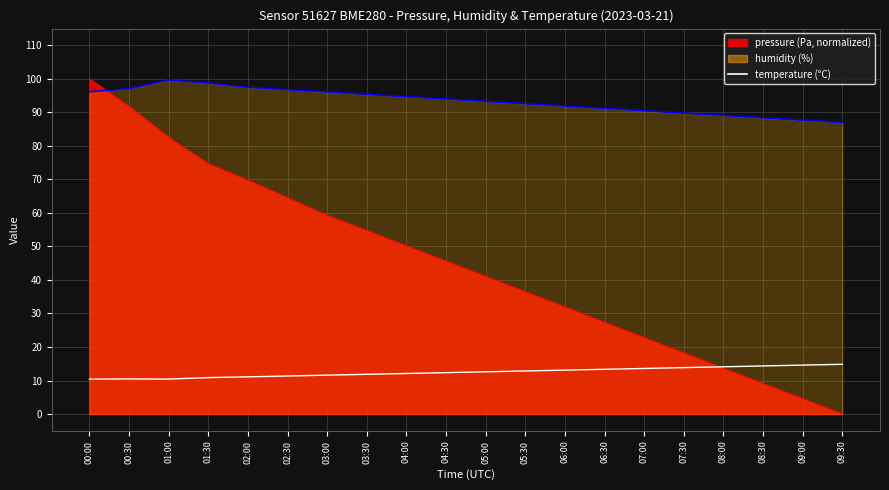

How many lines are shown in the chart?

1